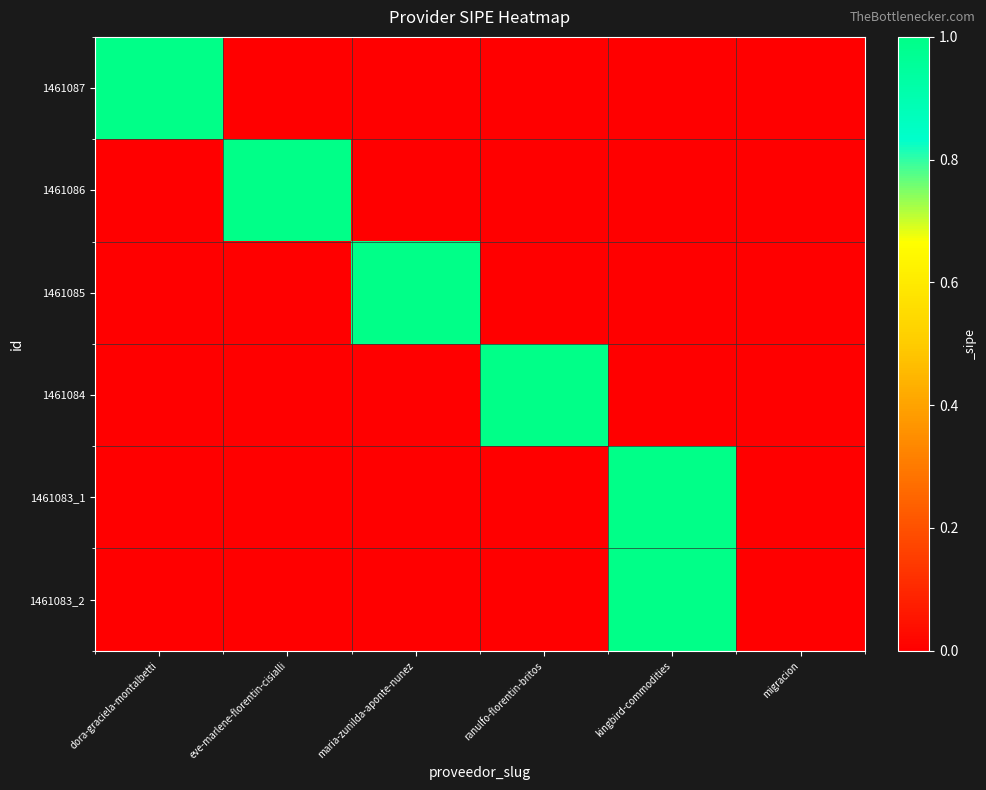

What is the total value across all series at ranulfo-florentin-britos?

1